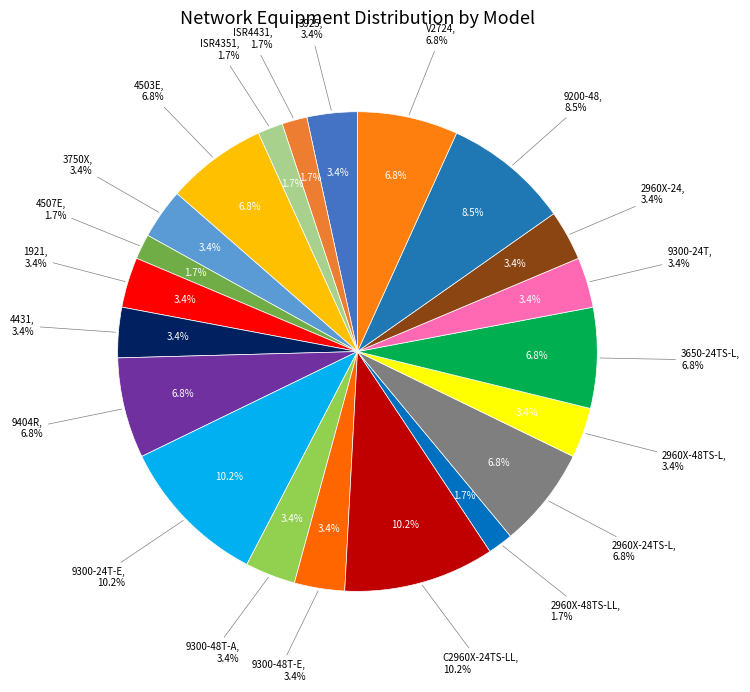

Which category has the smallest portion of the pie?

ISR4431